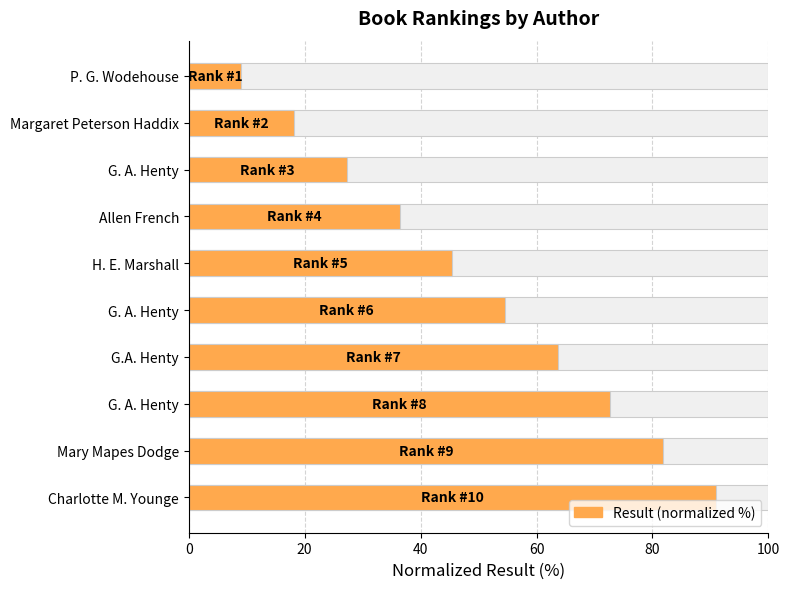

What is the maximum value shown in the chart?

90.9